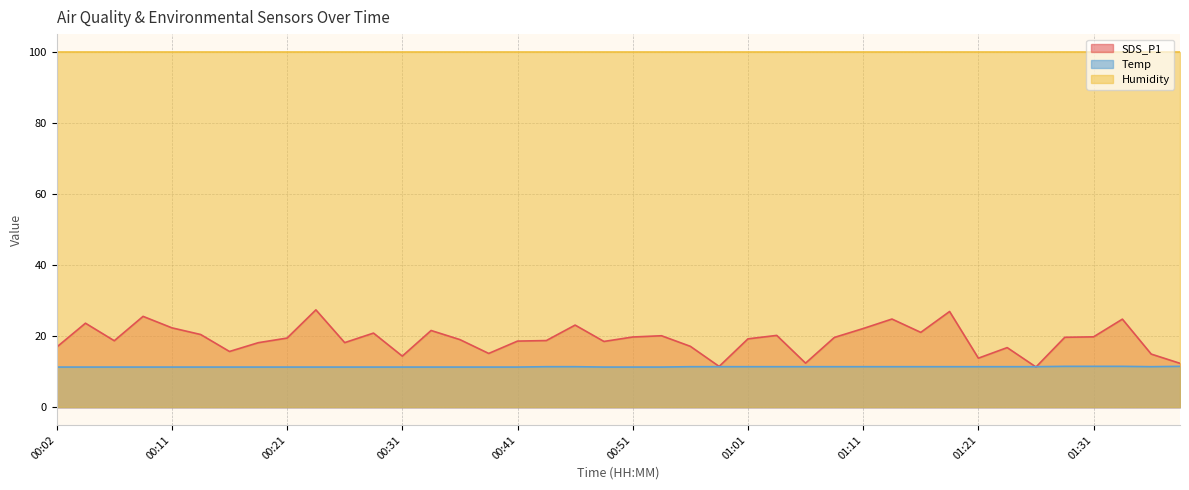

Does the chart display data point markers on the line(s)?

No